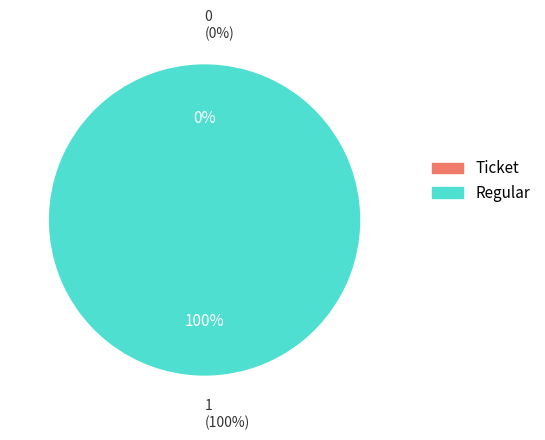

What is the largest slice in the pie chart?

Regular